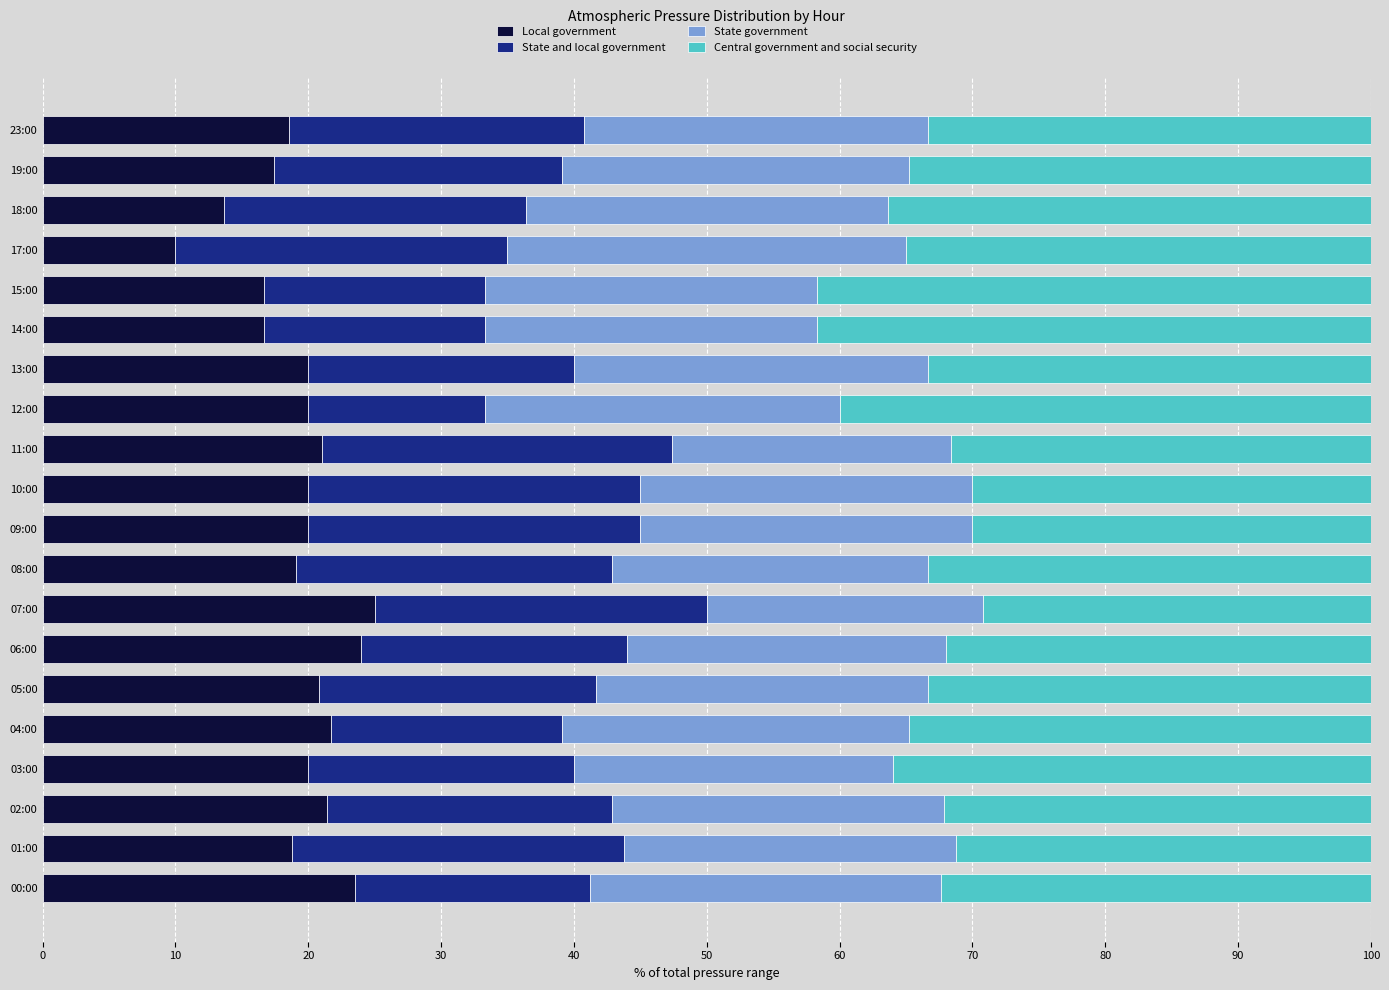

What is the sum of all Local government values?

388.3